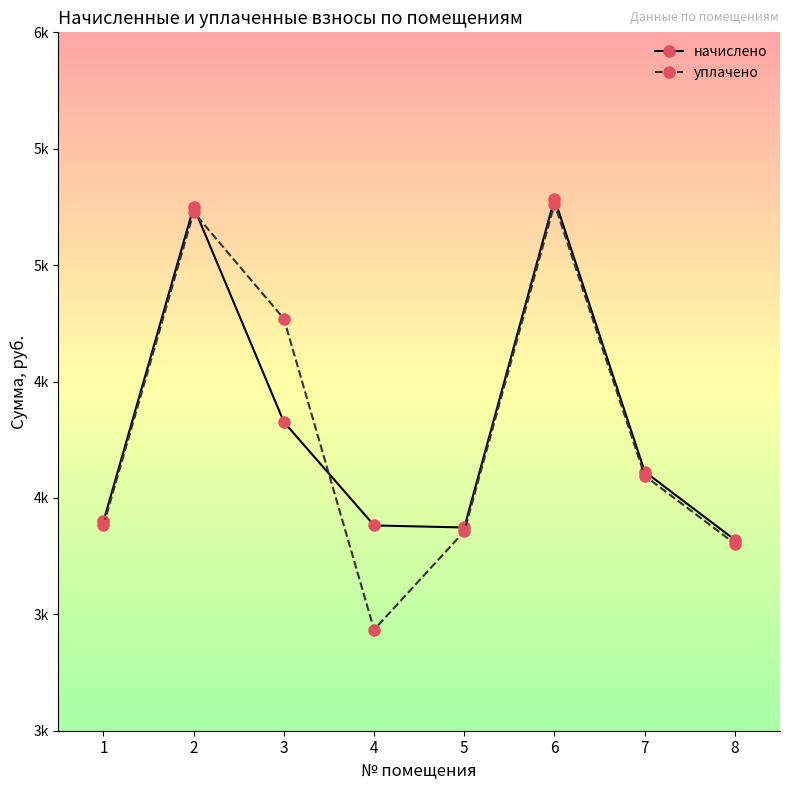

What are all the series names shown in the legend?

начислено, уплачено